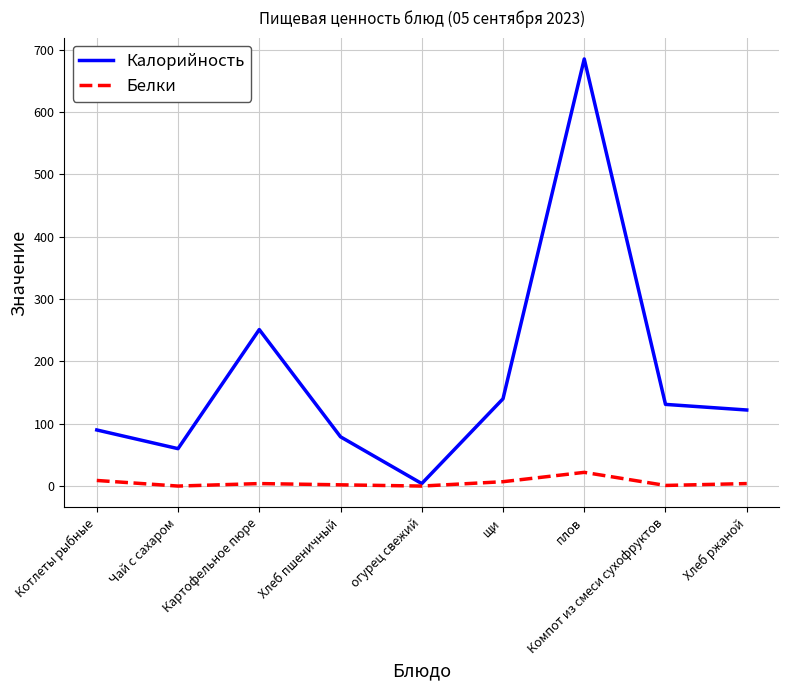

At щи, list the series in order from smallest to largest.

Белки, Калорийность